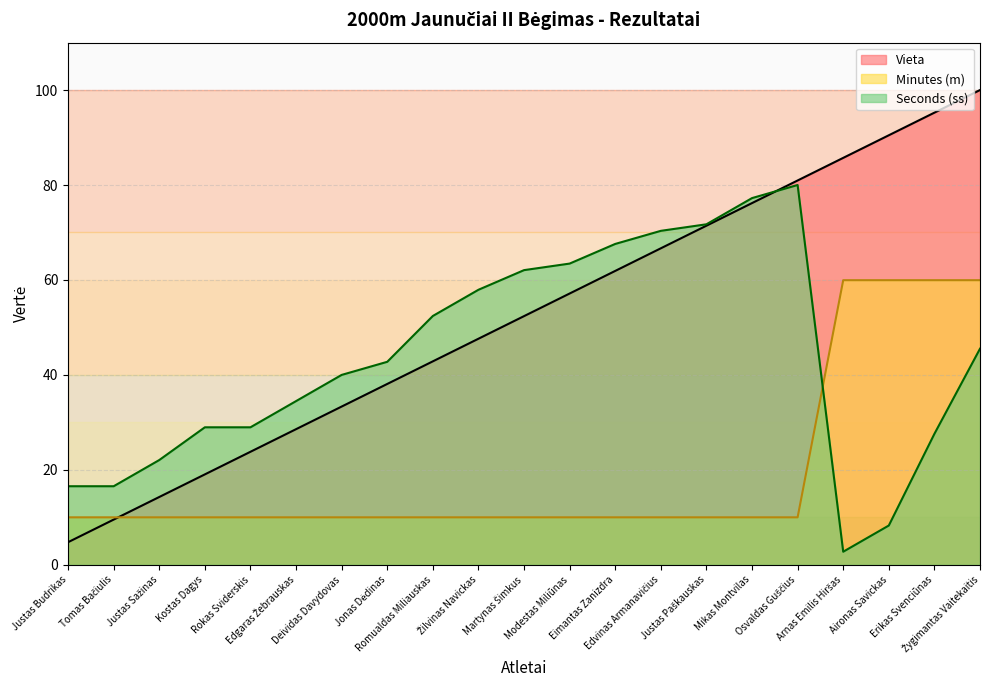

How many series are shown in this chart?

3